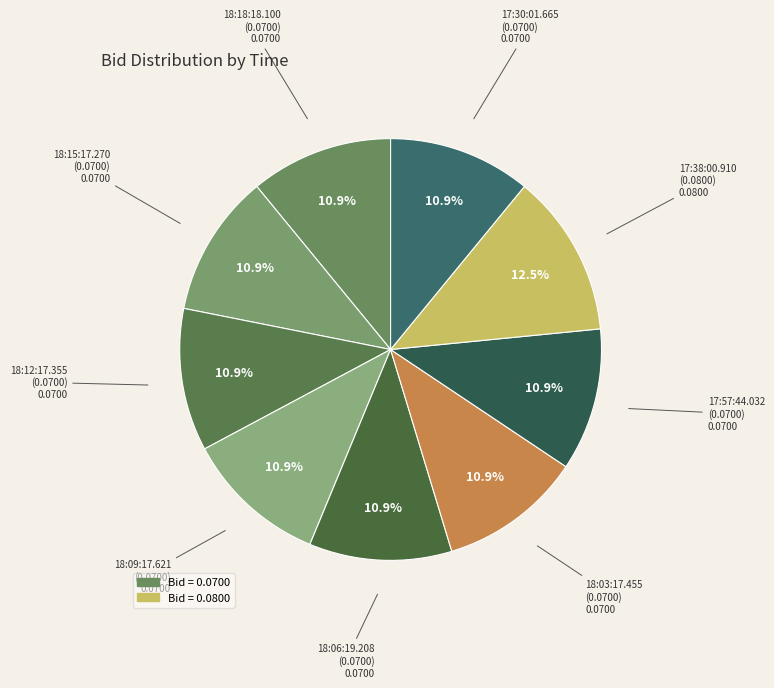

Count the number of slices in the pie.

9